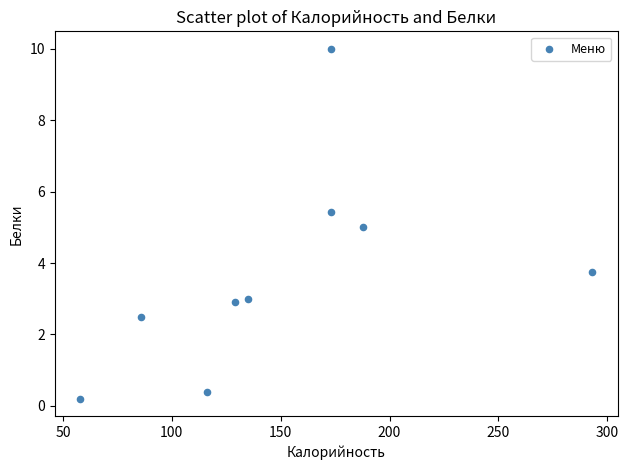

What is the average X value?

150.1